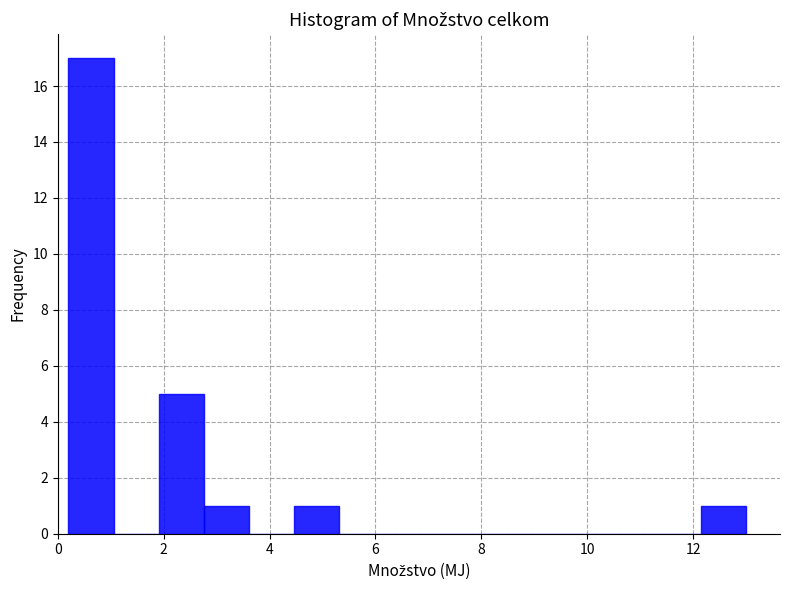

Over which range of the x-axis is the bar tallest?

0.2 to 1.0